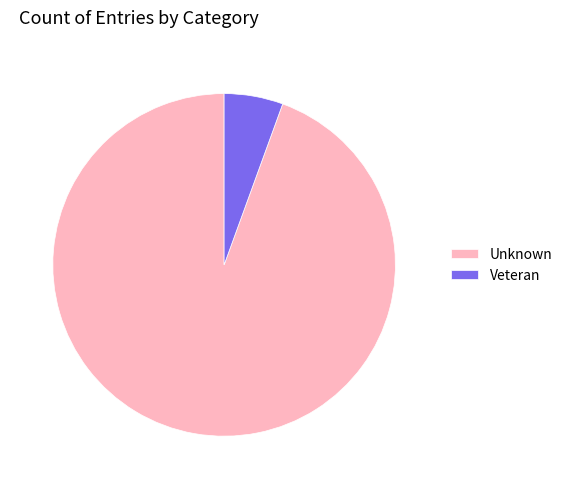

The Veteran slice represents 6% of the pie. True or false?

True